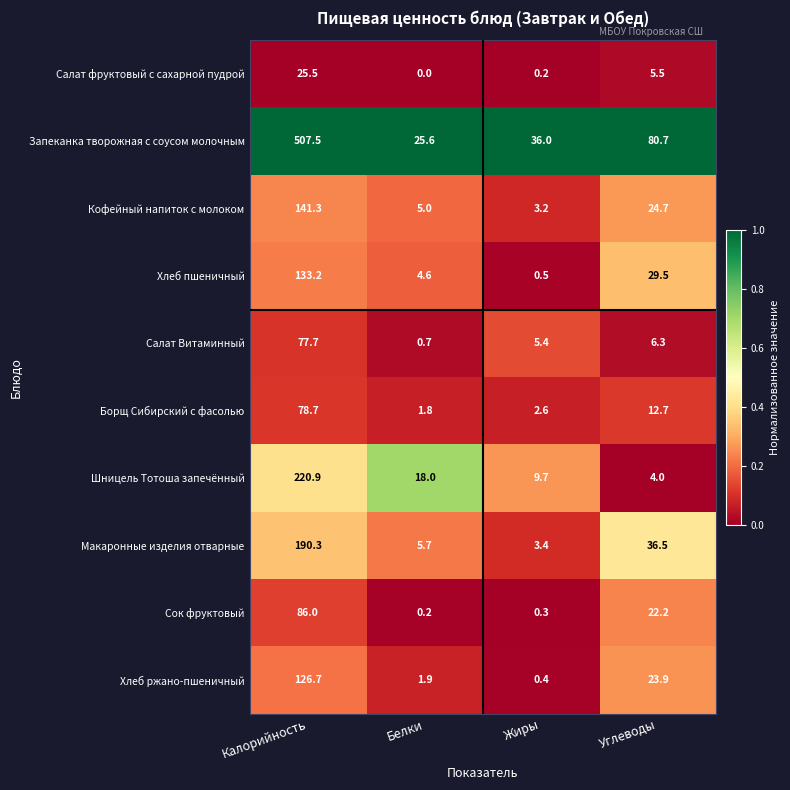

What is the approximate value of Макаронные изделия отварные at Углеводы?

36.5